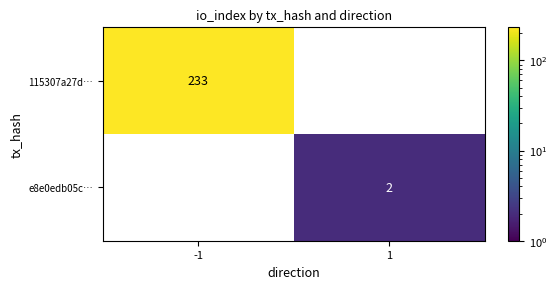

True or false: 115307a27d… has a value of 66 at -1.

False